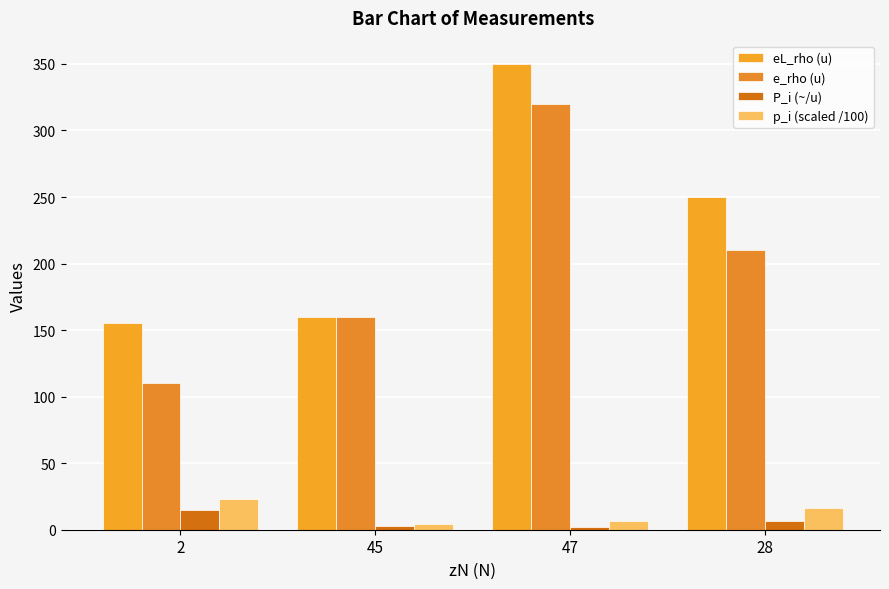

What is the maximum value shown in the chart?

350.0